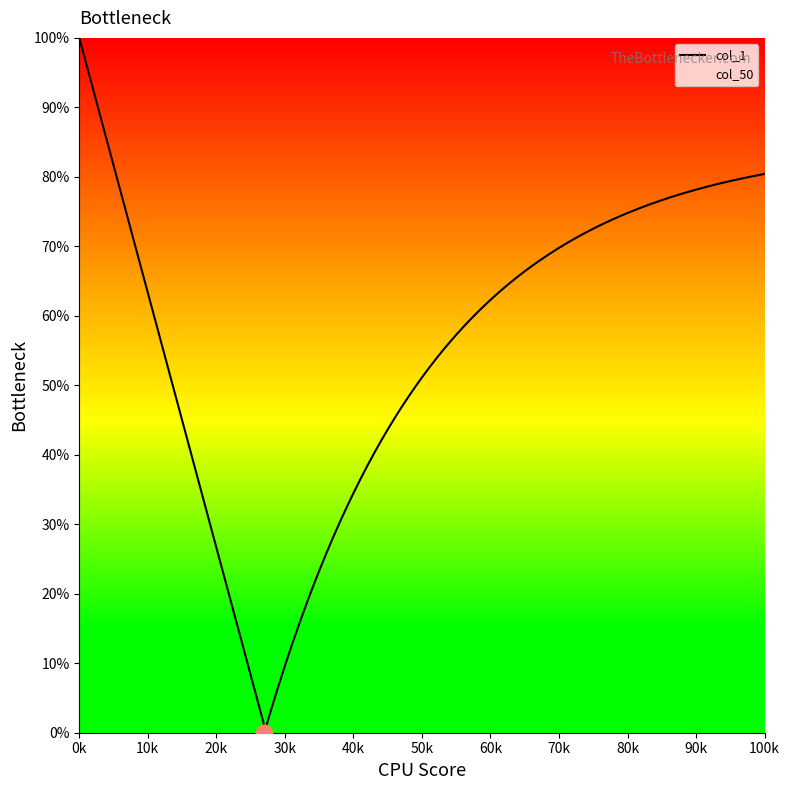

At 1, list the series in order from largest to smallest.

col_1, col_50